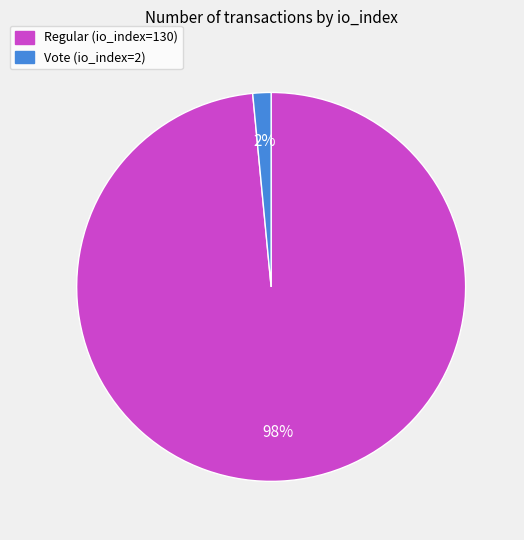

Count the number of slices in the pie.

2